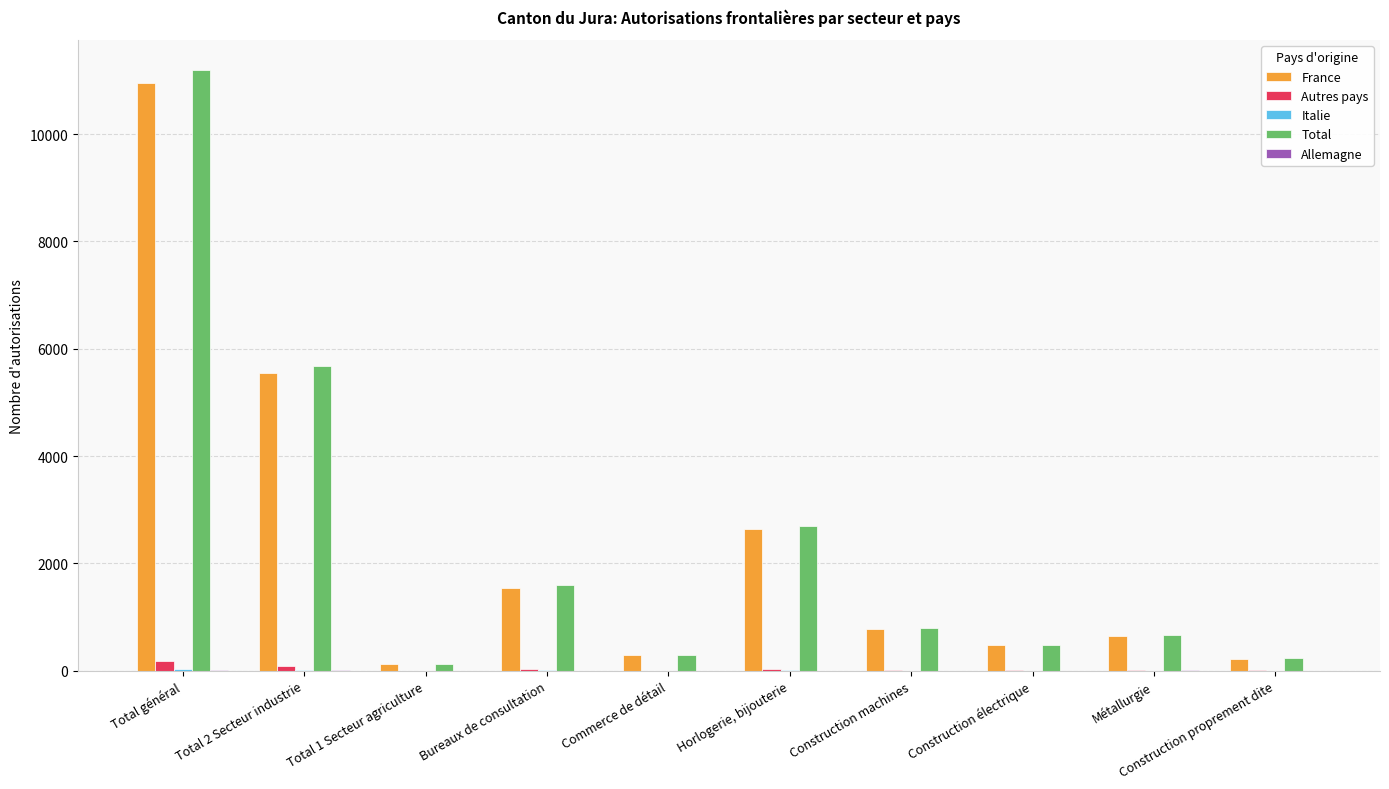

Which series changed the most between Commerce de détail and Métallurgie?

Total